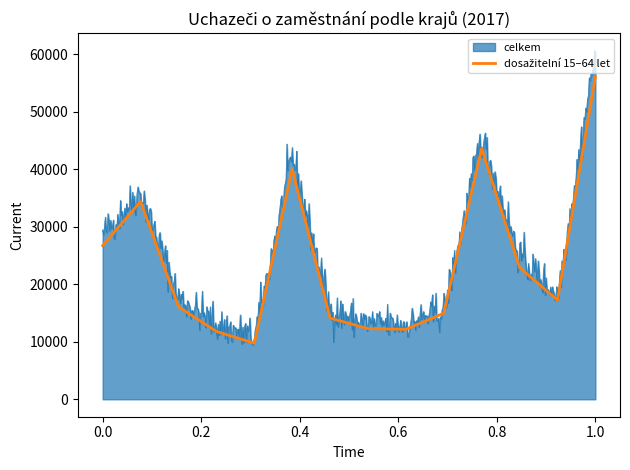

Which series has the widest spread of values?

celkem